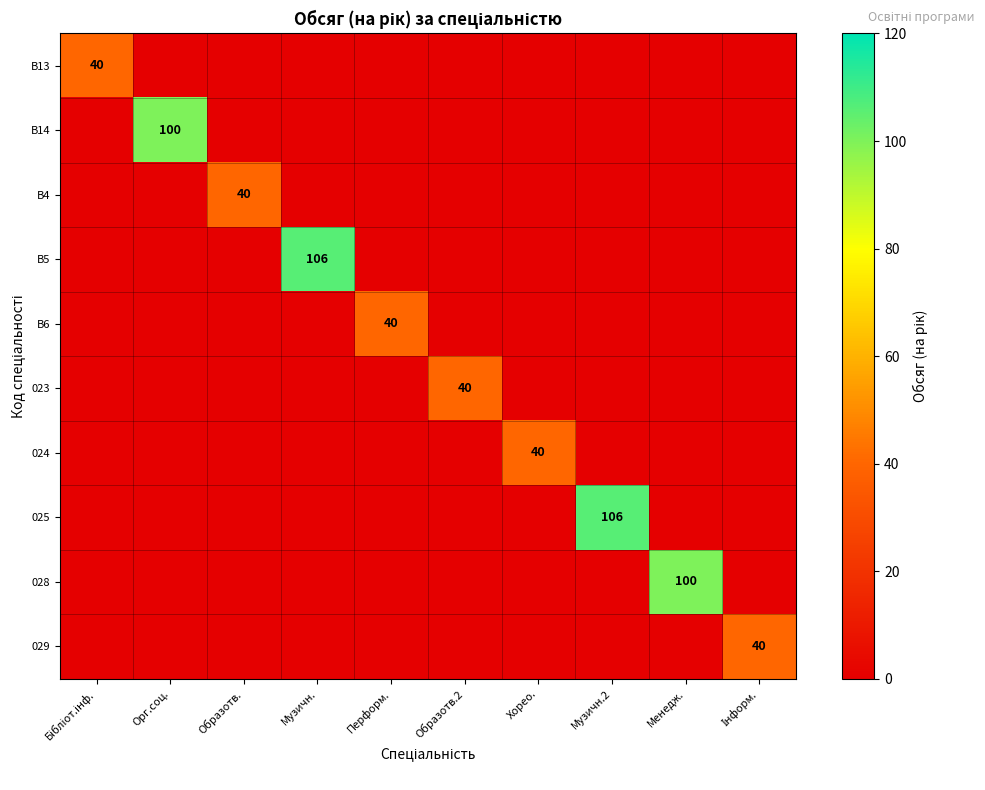

What is the average value of the 023 series?

4